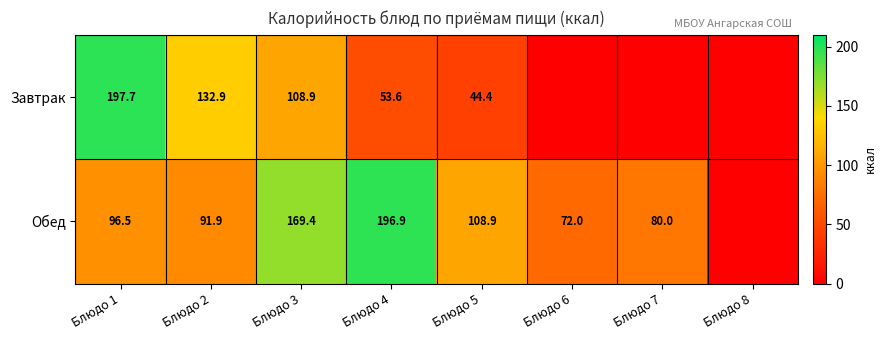

Rank the series at Блюдо 5 from lowest to highest value.

Завтрак, Обед